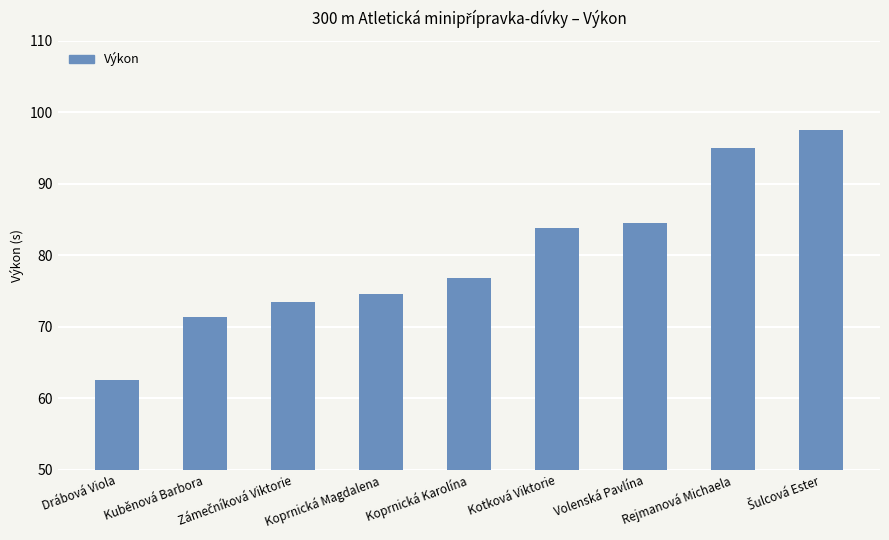

Which category has the lowest value across all series?

Drábová Viola